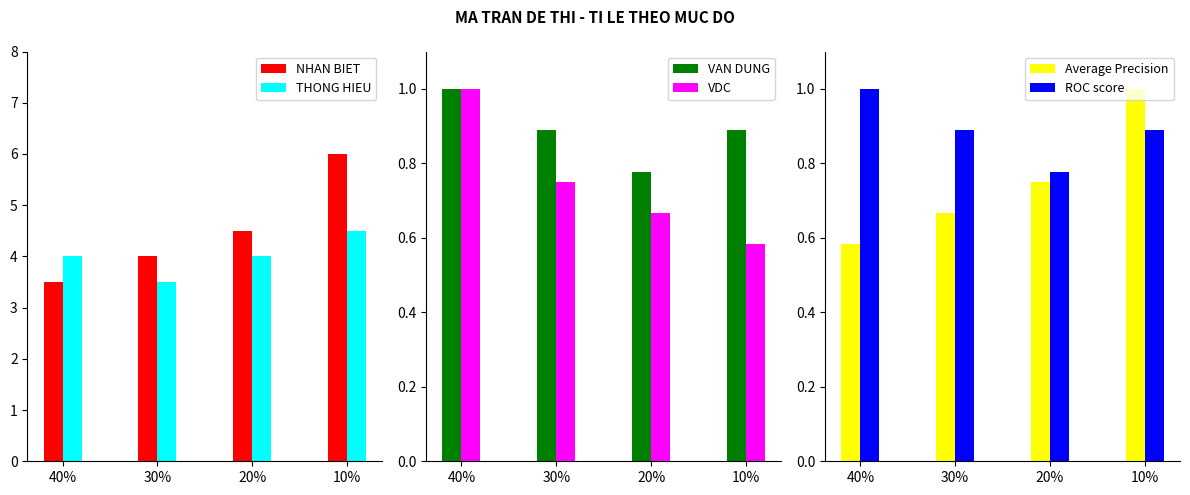

Between 20% and 10%, which series saw the biggest shift?

NHAN BIET